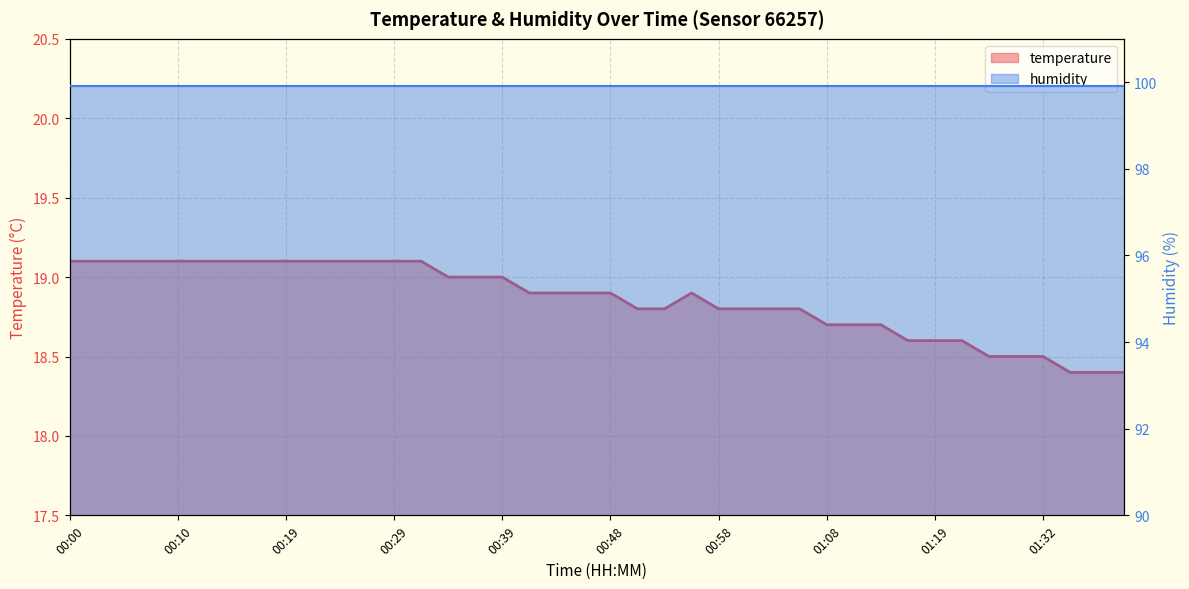

Count the number of categories in the chart.

40